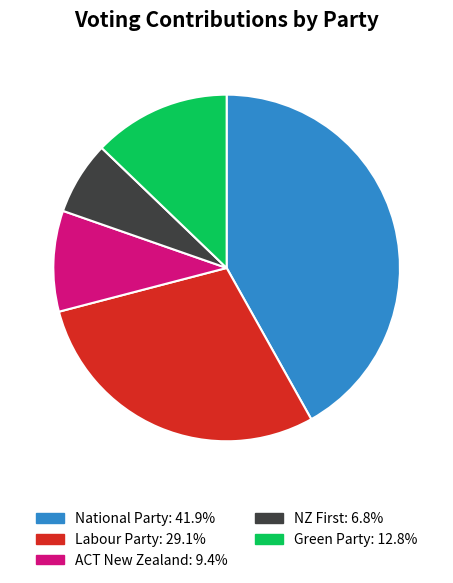

How many segments does this pie chart have?

5